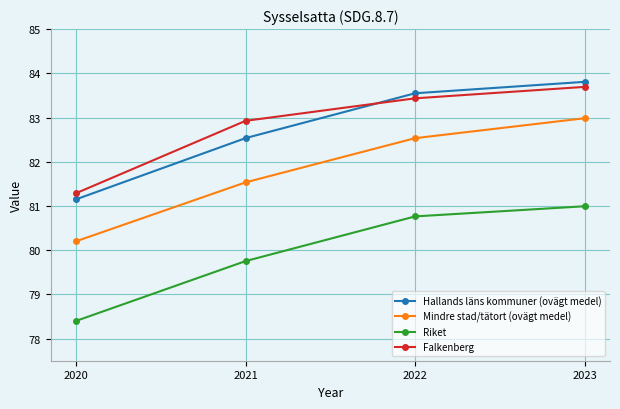

What is the difference between the Hallands läns kommuner (ovägt medel) values at 2021 and 2022?

1.0